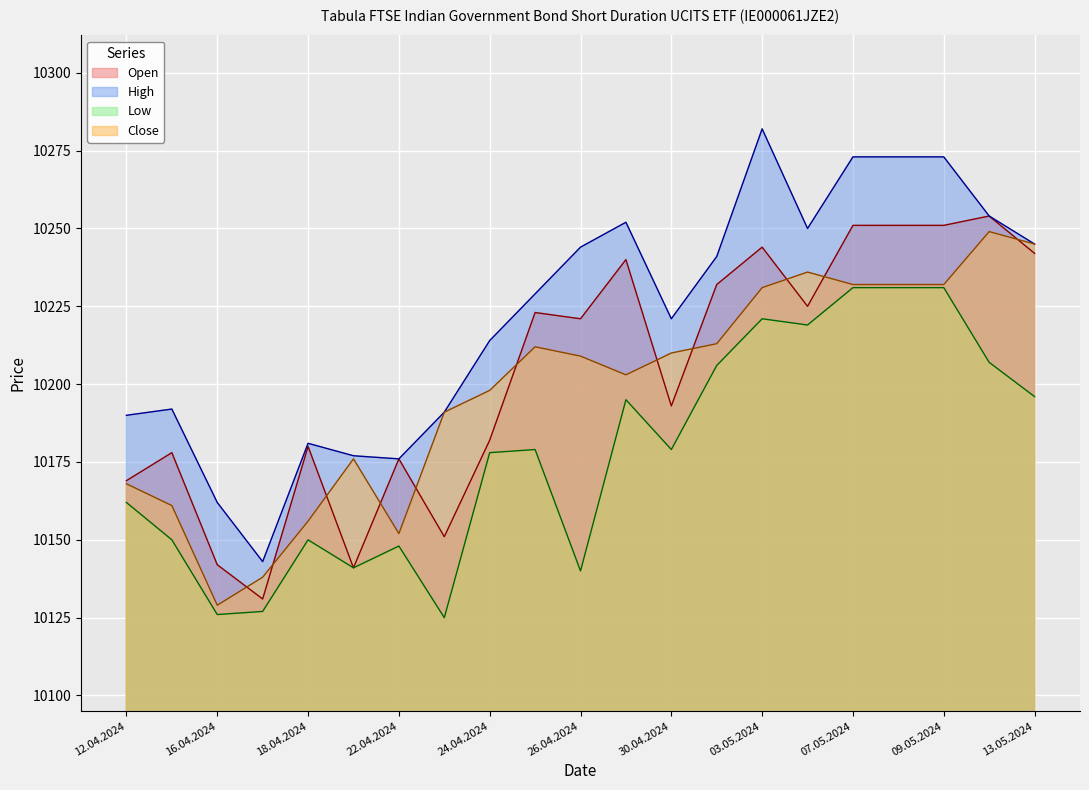

Count the number of data series in this chart.

4